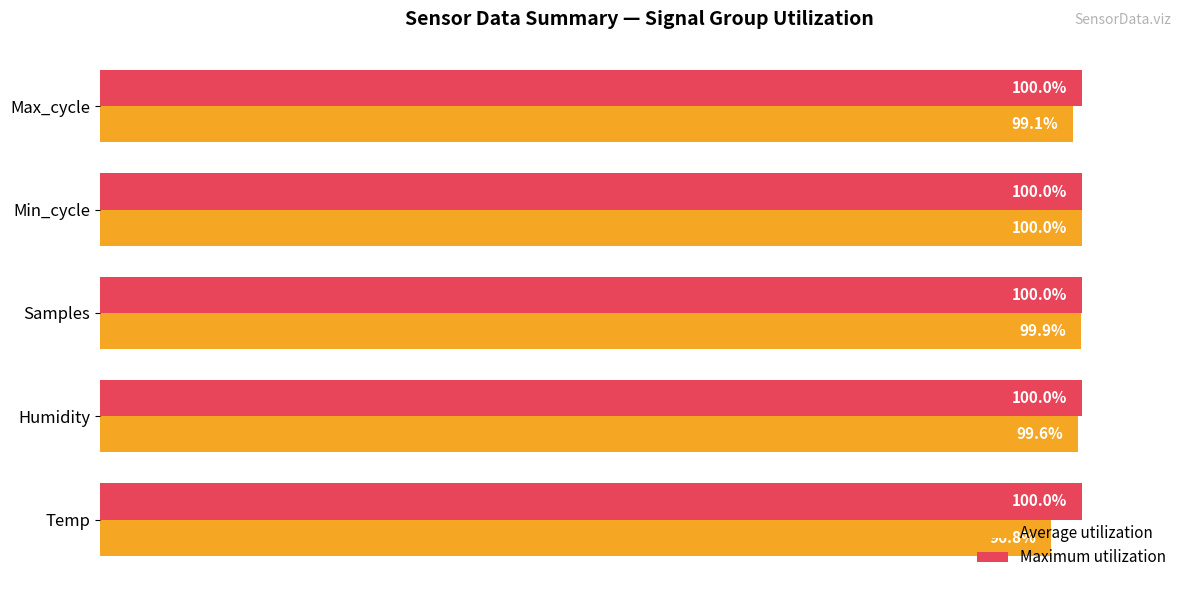

What are all the series names shown in the legend?

Average utilization, Maximum utilization